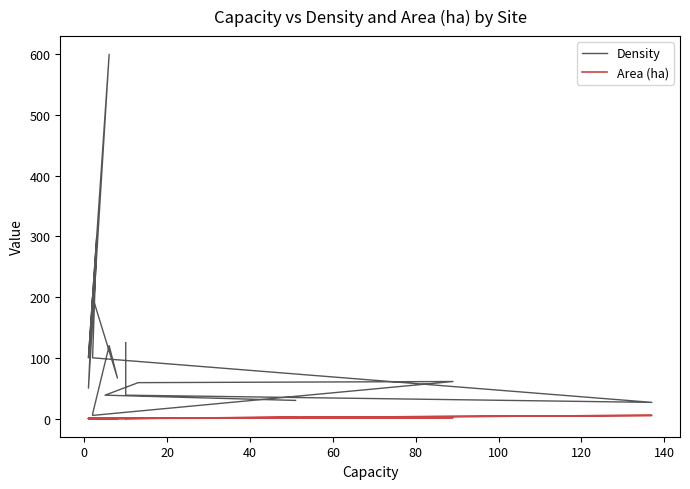

Is the value of Area (ha) at 140 greater than the value of Density at 12?

No